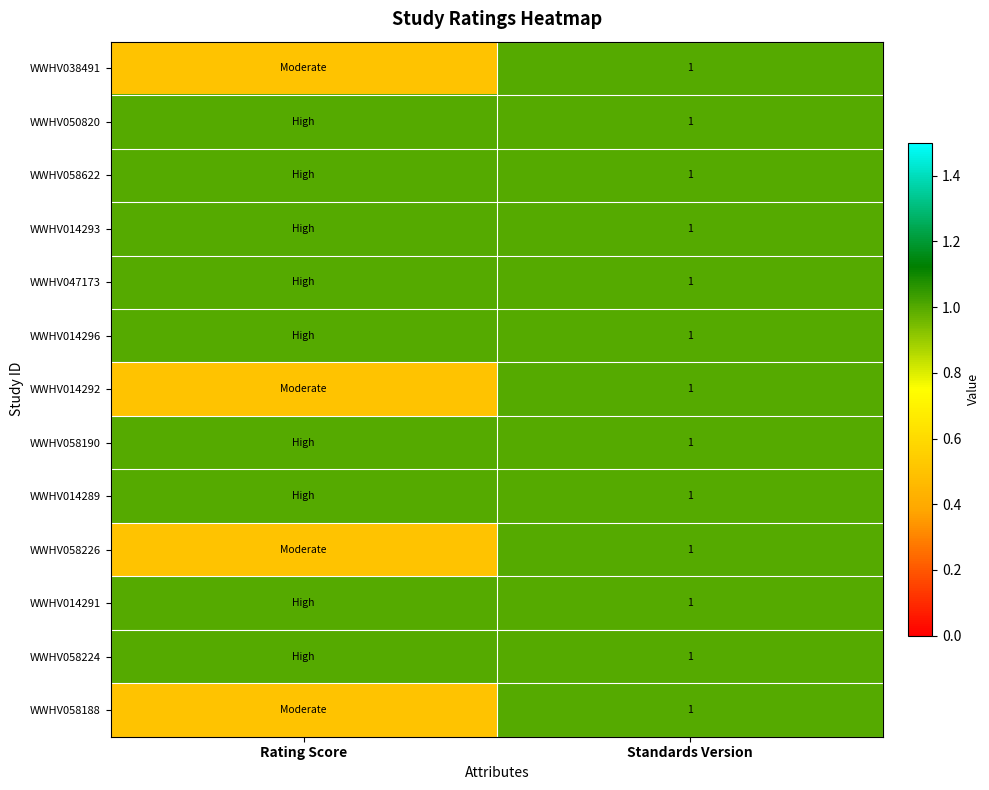

What is the total value across all series at Standards Version?

13.0